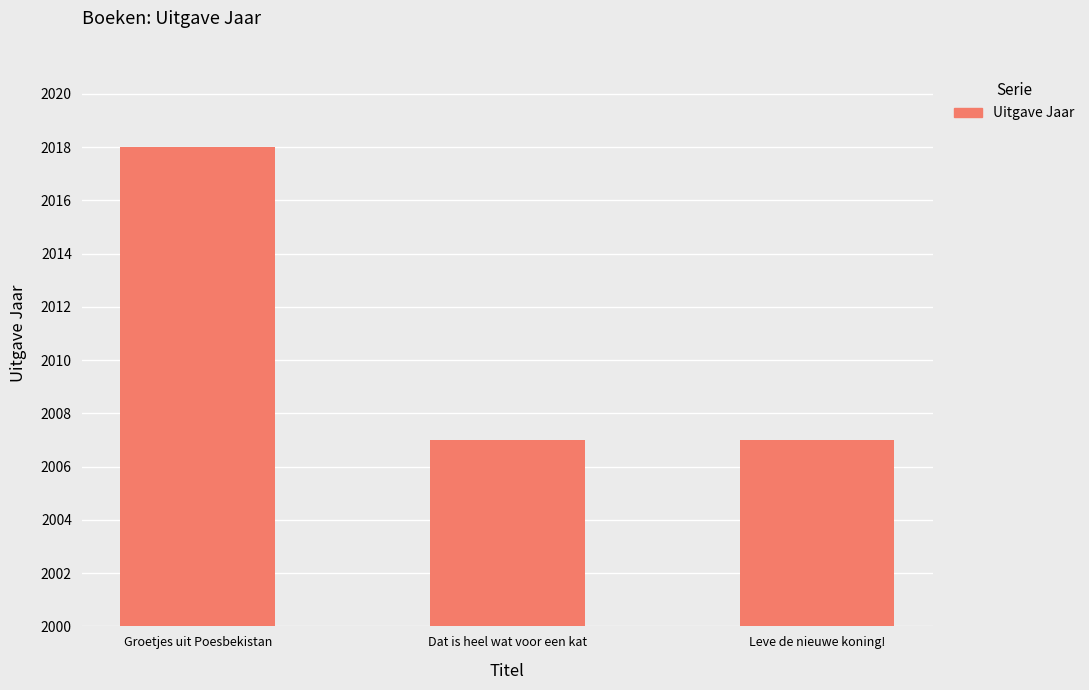

Which category has the highest value across all series?

Groetjes uit Poesbekistan